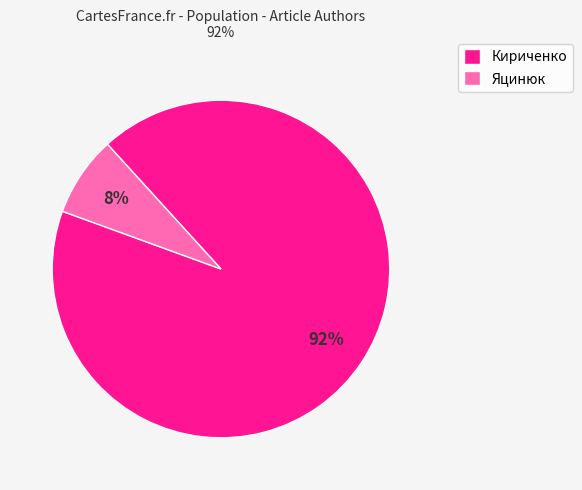

What is the smallest slice in the pie chart?

Яцинюк